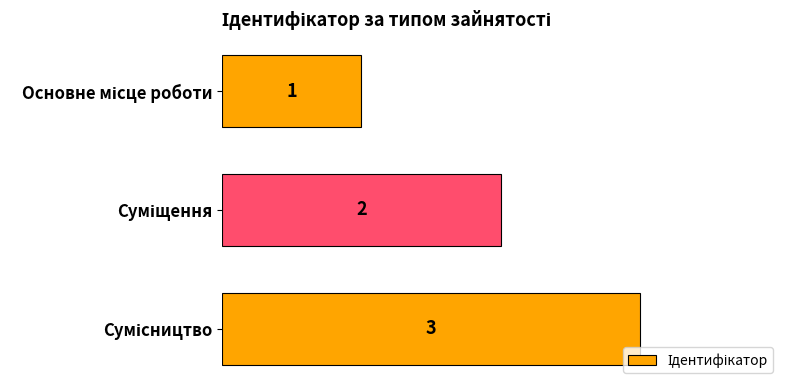

What is the value of the 1st bar from the top?

1